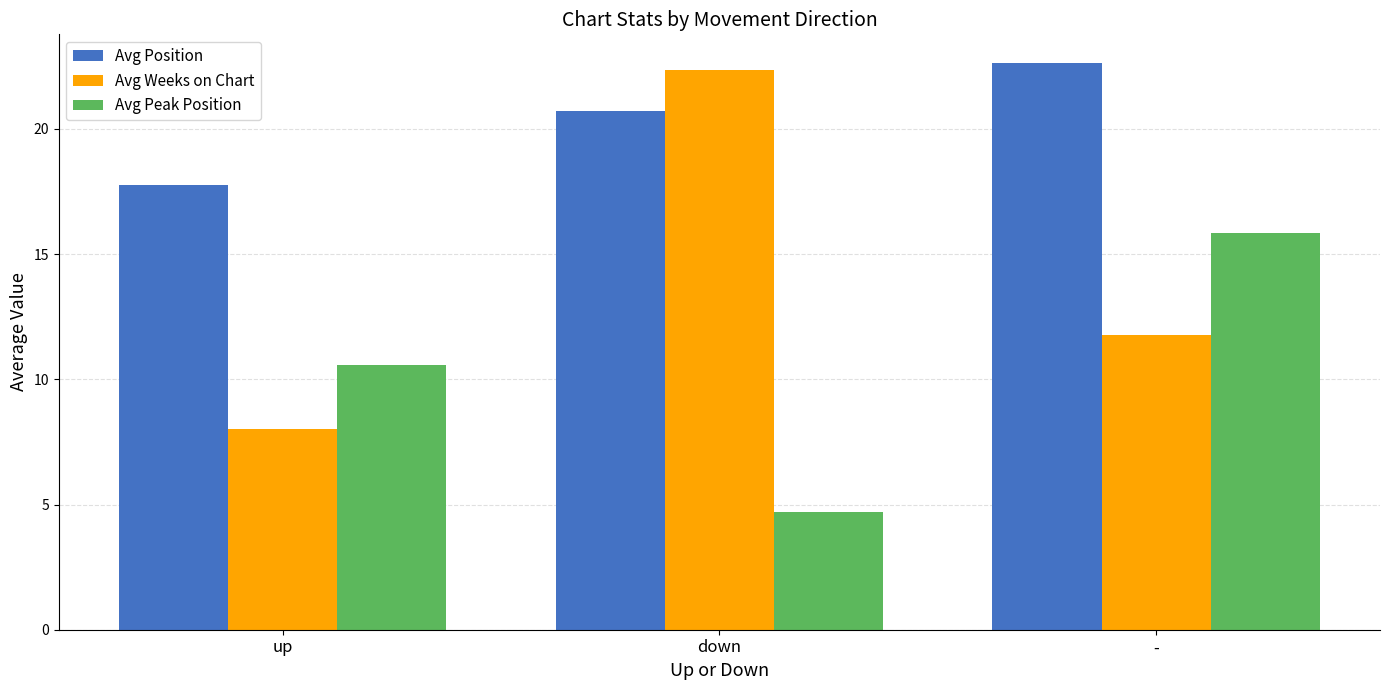

Rank the series by their maximum value, from lowest to highest.

Avg Peak Position, Avg Weeks on Chart, Avg Position